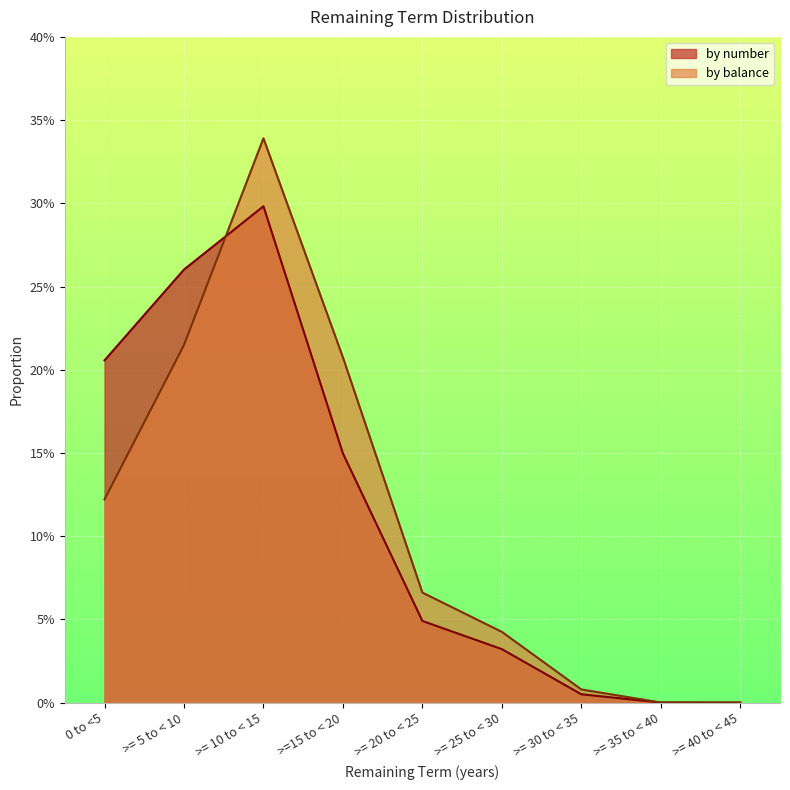

What are all the series names shown in the legend?

by number, by balance